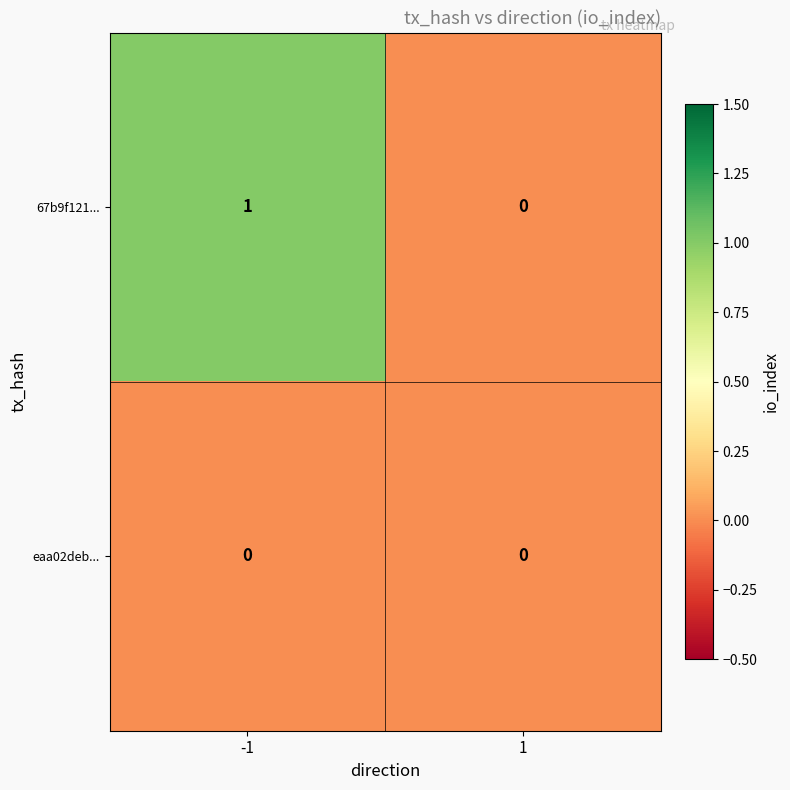

Reading left to right, extract all data points from this chart.

67b9f121...: -1=1	1=0
eaa02deb...: -1=0	1=0